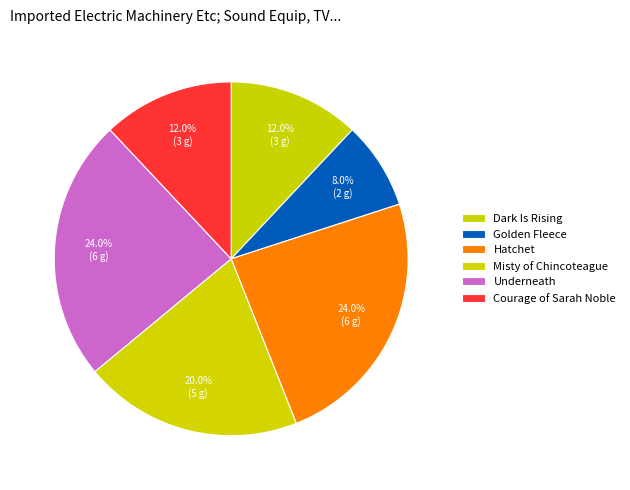

Is there a majority slice in this chart?

No